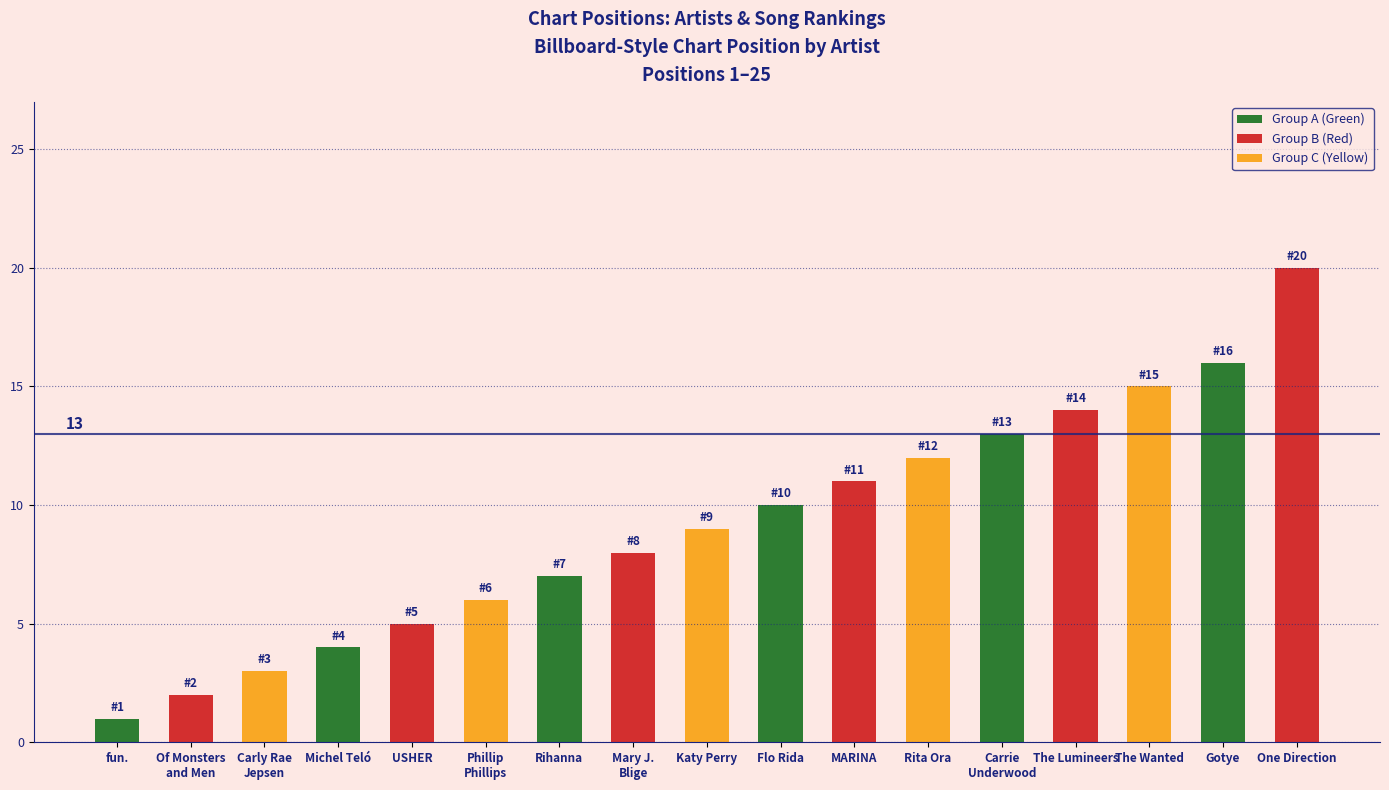

What is the label of the 9th bar from the left?

Katy Perry